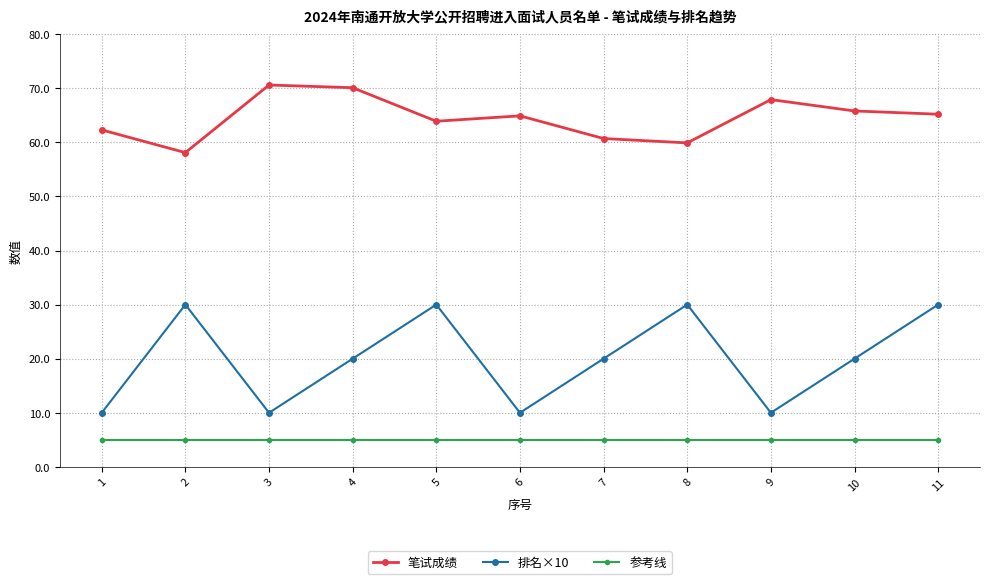

True or false: 排名×10 and 笔试成绩 cross at least once.

False